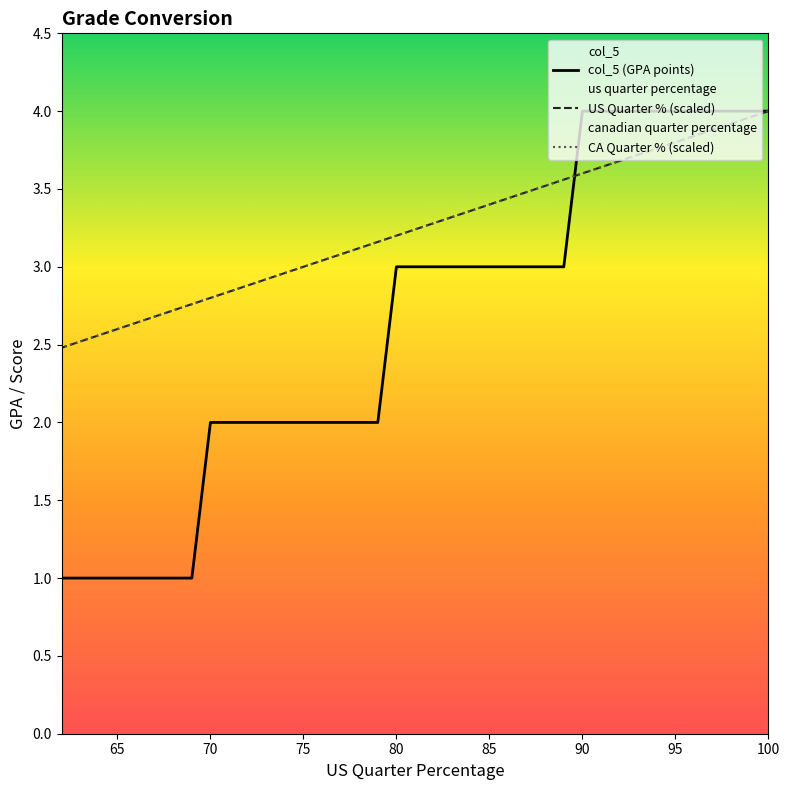

Does the chart display data point markers on the line(s)?

No